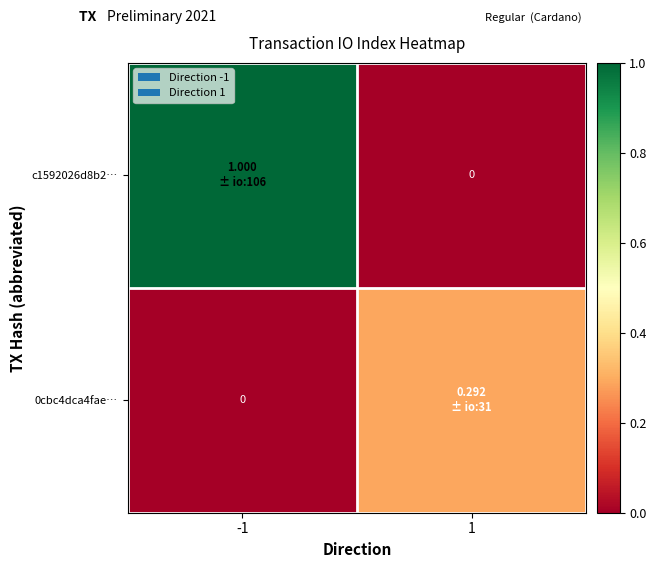

How many data points does each series have?

2